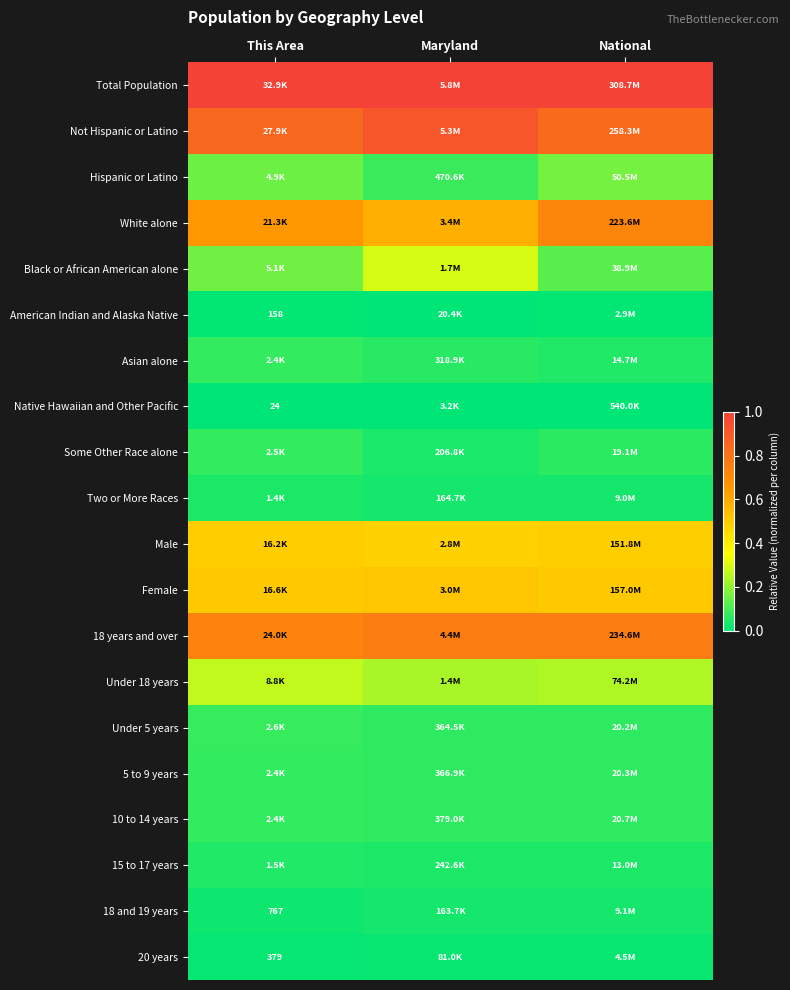

Which series has the largest total across all categories?

Total Population